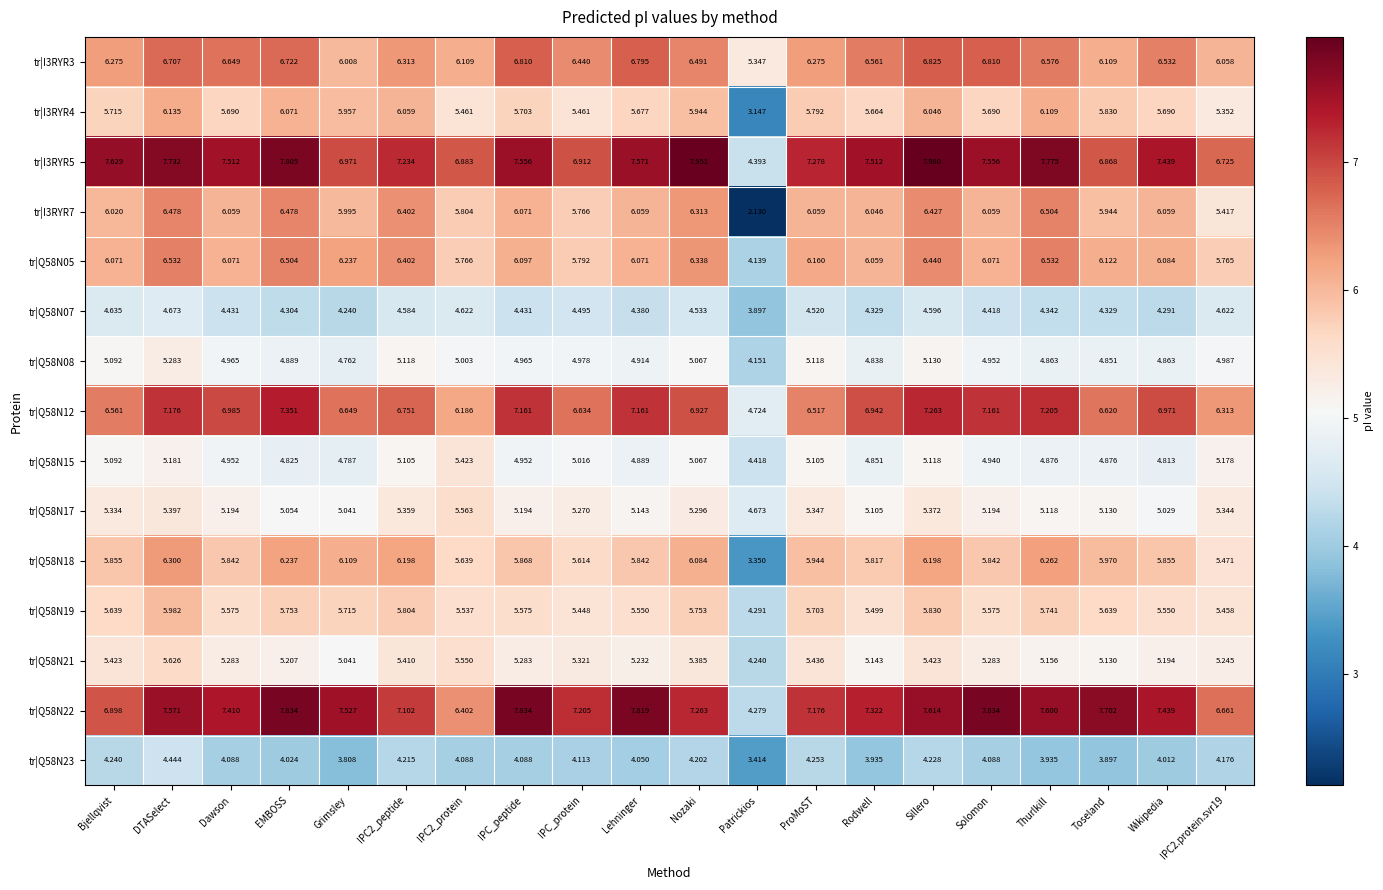

Is the value of tr|I3RYR3 at EMBOSS greater than the value of tr|Q58N19 at Thurlkill?

Yes